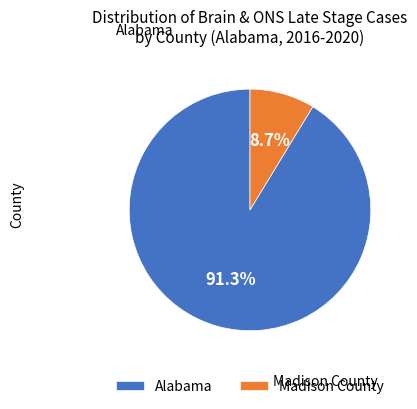

True or false: Alabama accounts for 91% of the total.

True